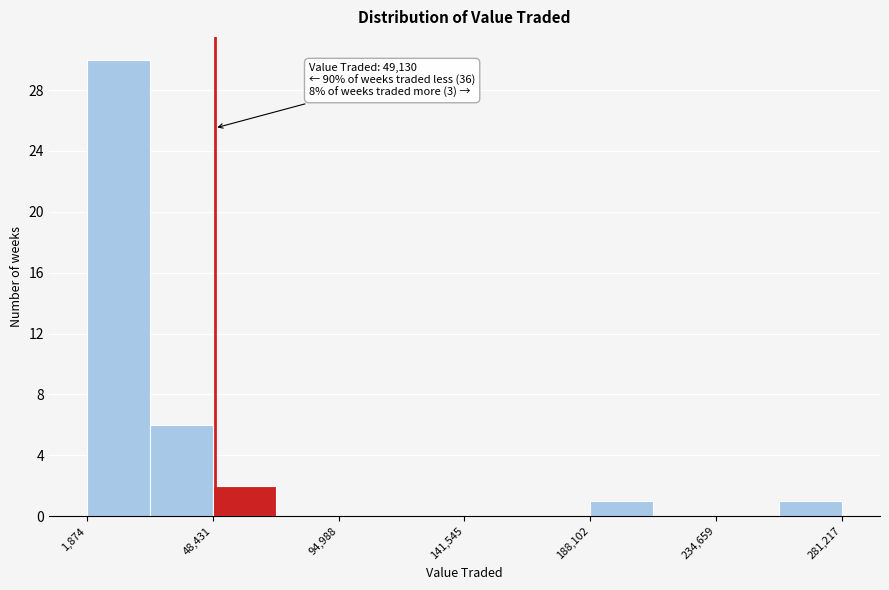

Over which range of the x-axis is the bar tallest?

0 to 25000